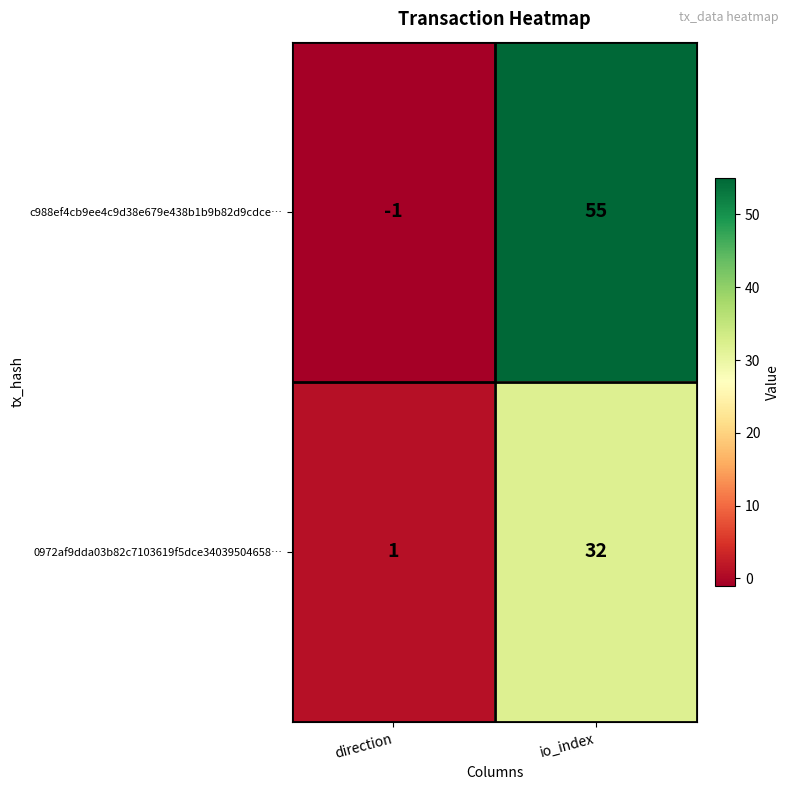

What is the total value across all series at io_index?

87